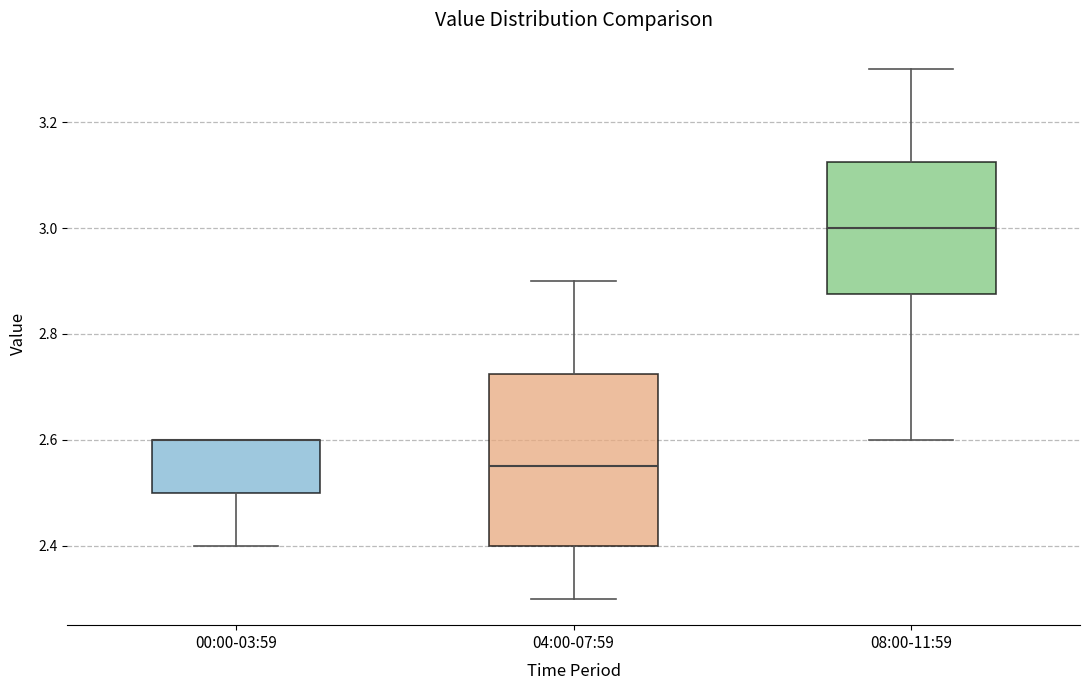

Reading left to right, transcribe this box plot: for each box, give where its median line is, the range the box spans, and where its two whiskers end, as read against the y-axis. The values are not printed on the chart, so give them approximately, as read against the axis.

00:00-03:59: median 2.60 (drawn on the box's upper edge), box 2.50 to 2.60, whiskers 2.40 to 2.60
04:00-07:59: median 2.56, box 2.40 to 2.72, whiskers 2.30 to 2.90
08:00-11:59: median 3.00, box 2.88 to 3.12, whiskers 2.60 to 3.30